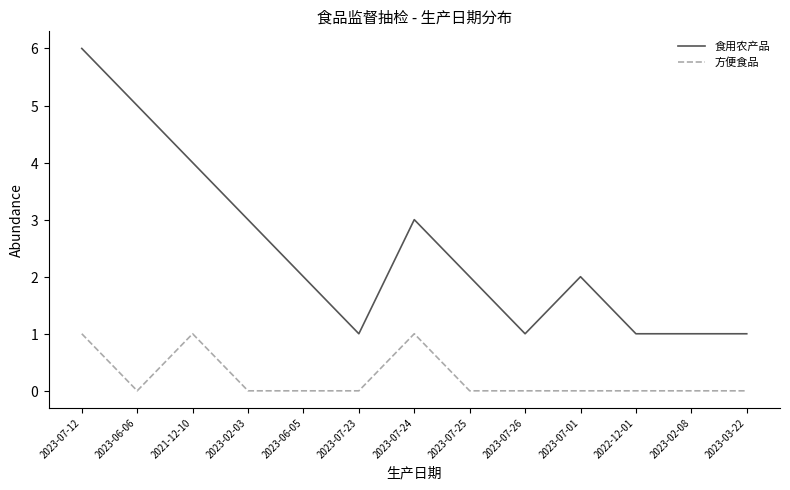

Where is the first local minimum for 方便食品?

2023-06-06